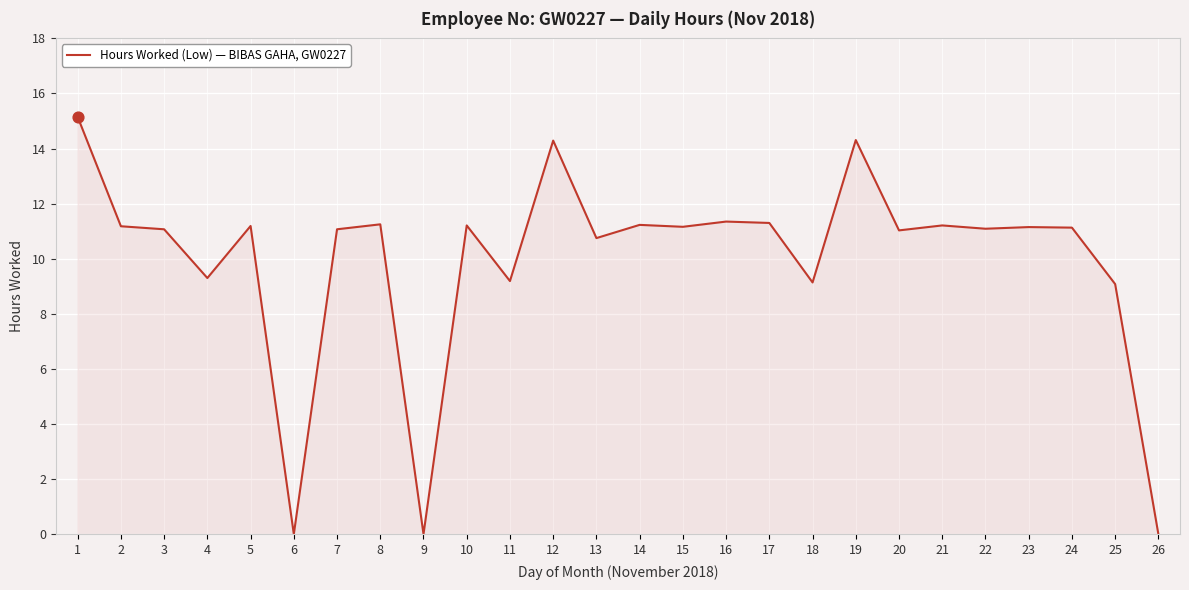

What is the ratio of the value at 17 to the value at 24?

1.0